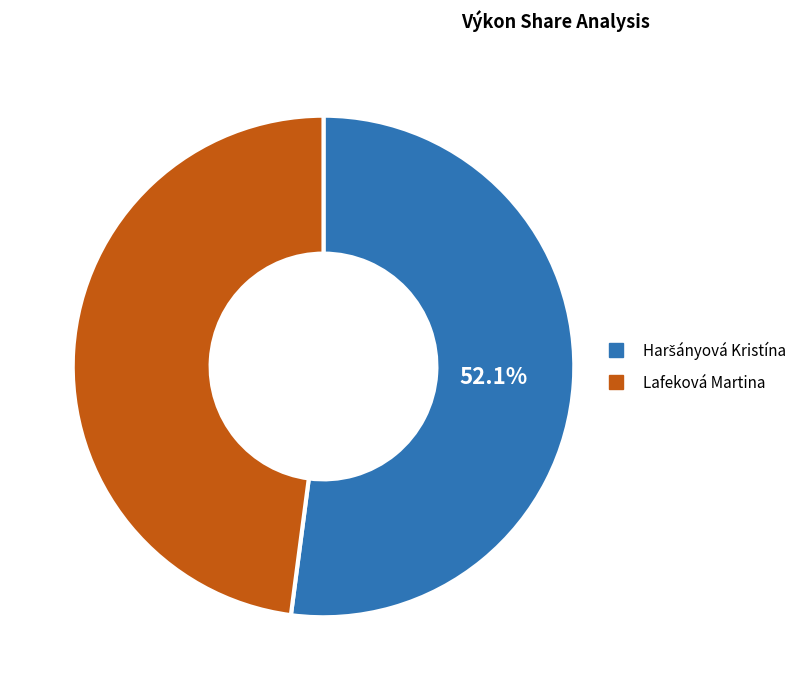

Is there a majority slice in this chart?

Yes